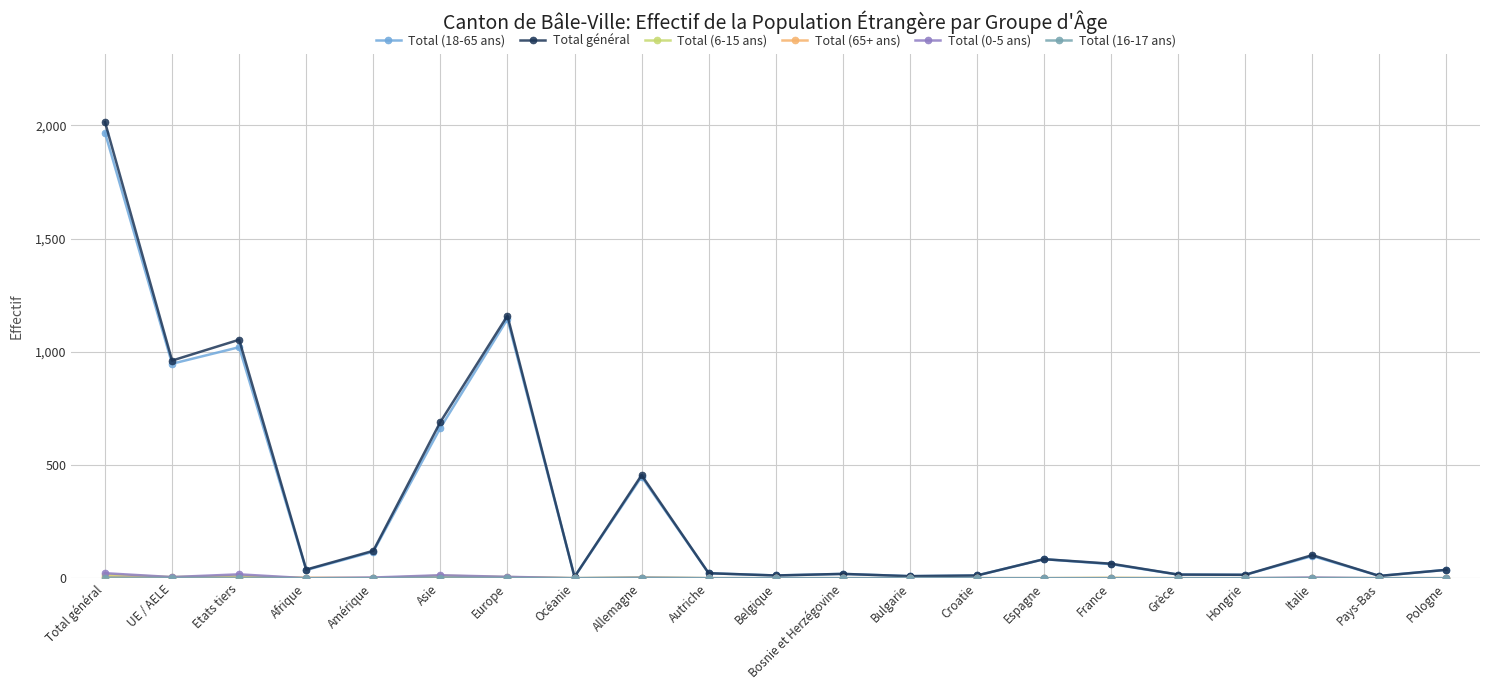

What is the difference between the highest and lowest values at Afrique?

38